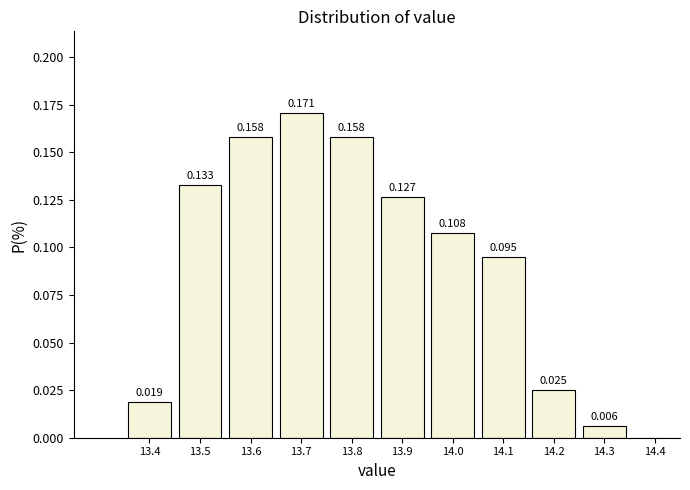

Over which range of the x-axis is the bar tallest?

13.65 to 13.75